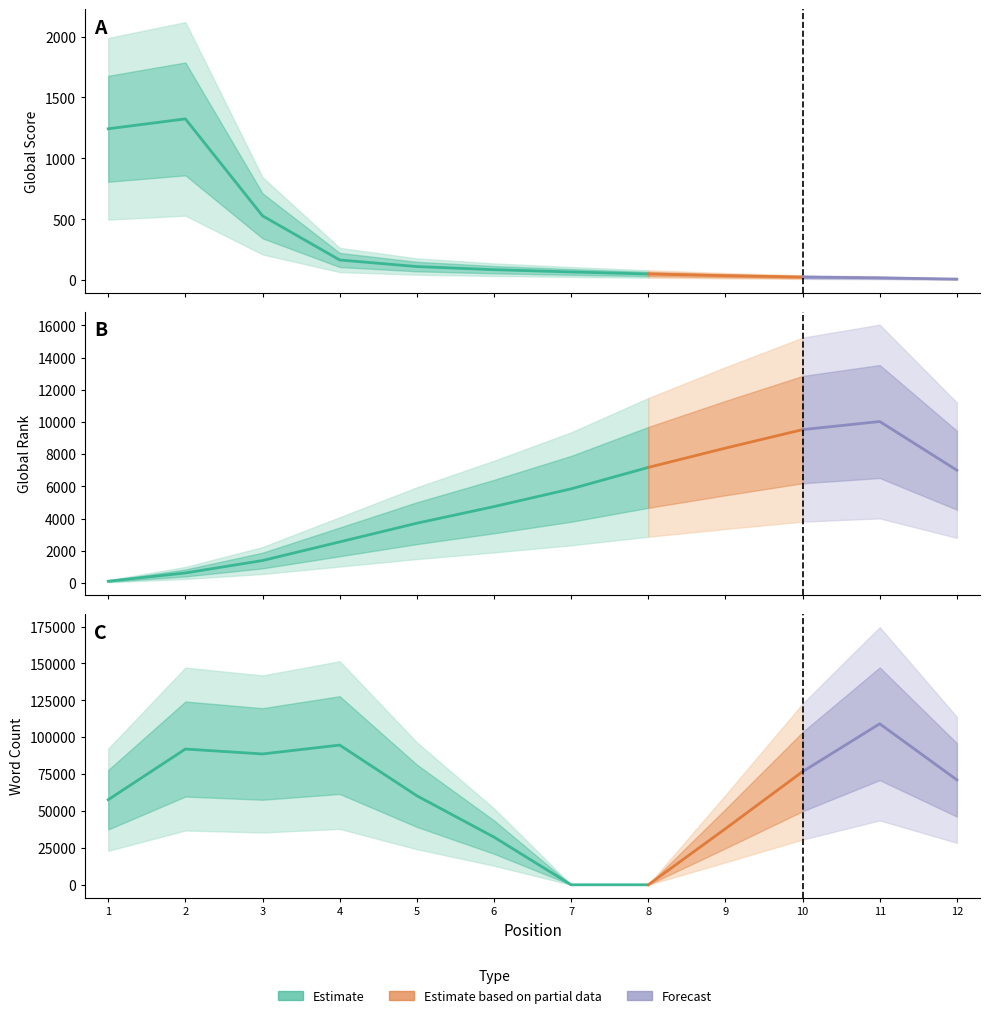

What is the difference between the highest and lowest values at 11?

115987